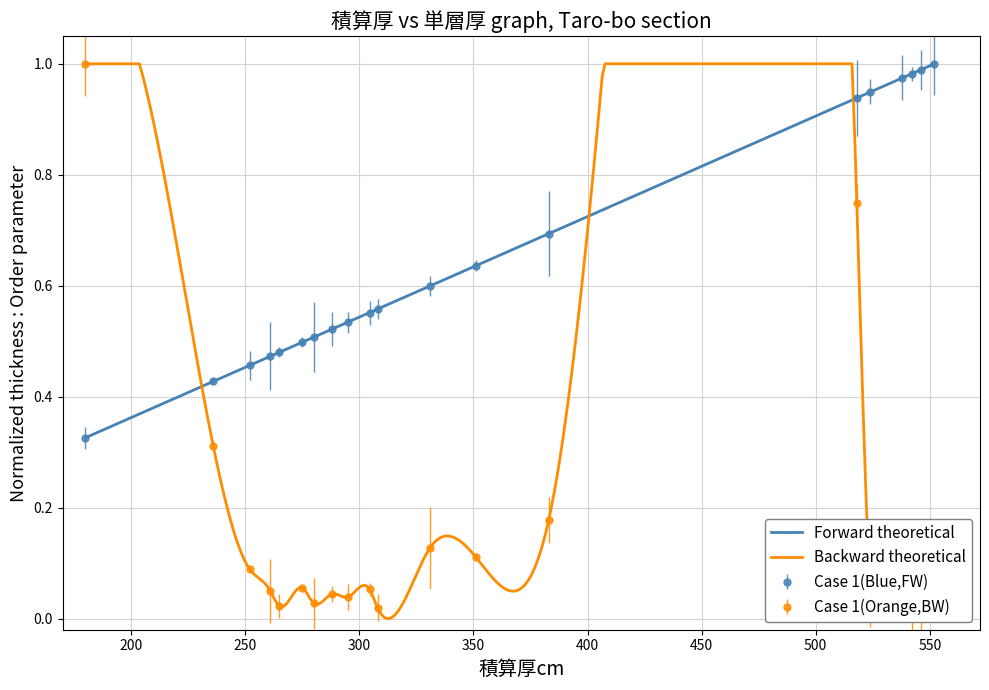

What is the label of the 1st point from the right?

552